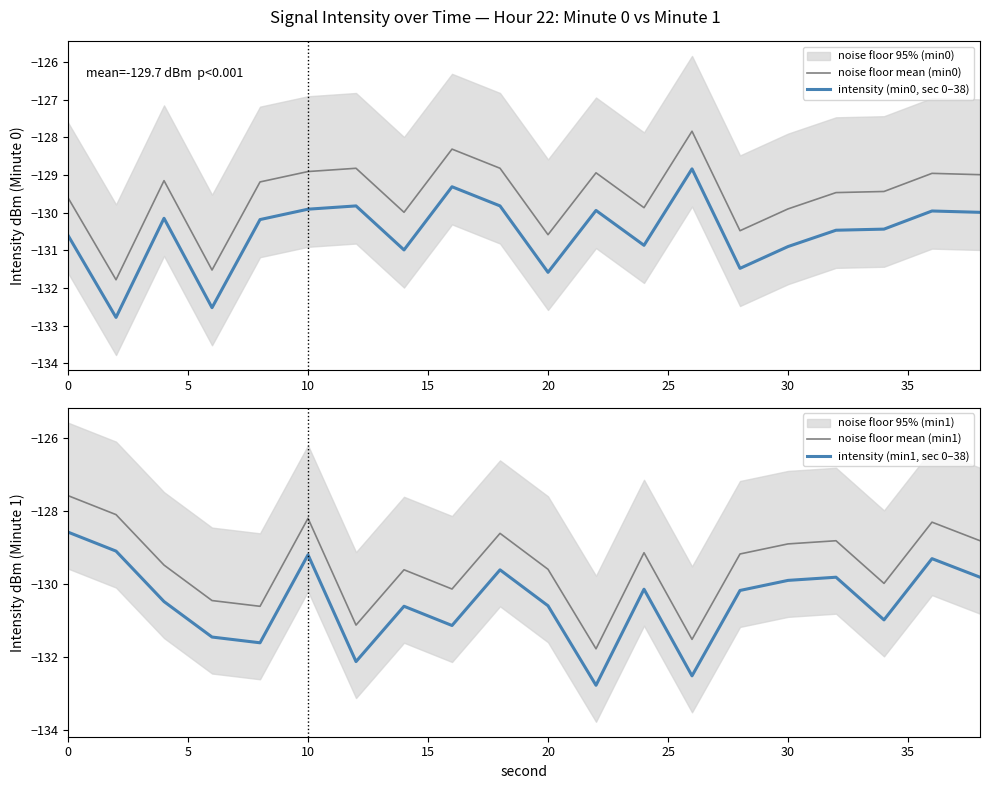

What is the value of the noise floor mean (min0) point at the 5th from the left?

-129.2